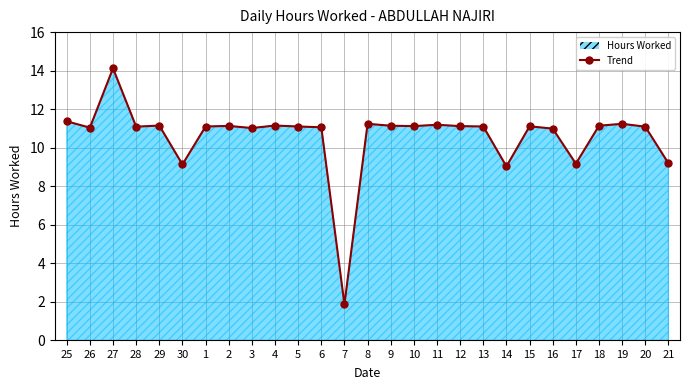

How many data points does each series have?

27